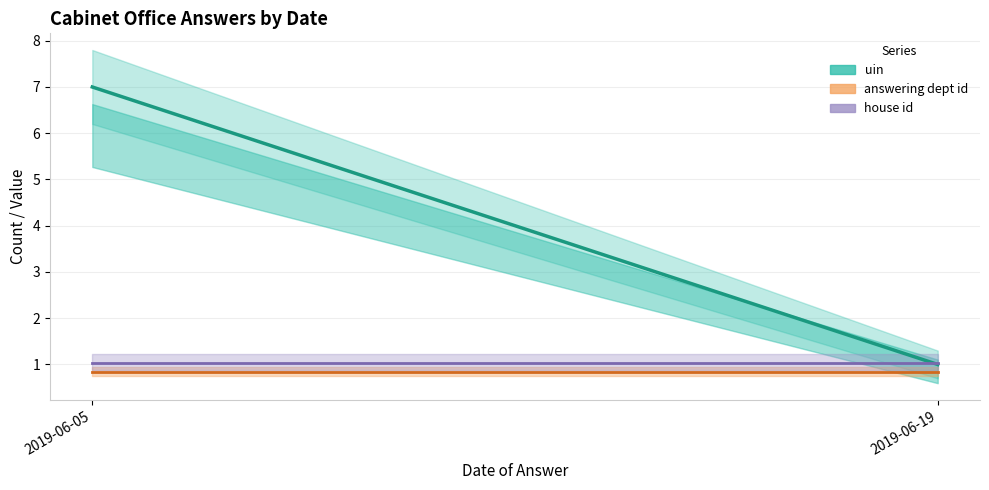

What are all the series names shown in the legend?

uin, answering dept id, house id